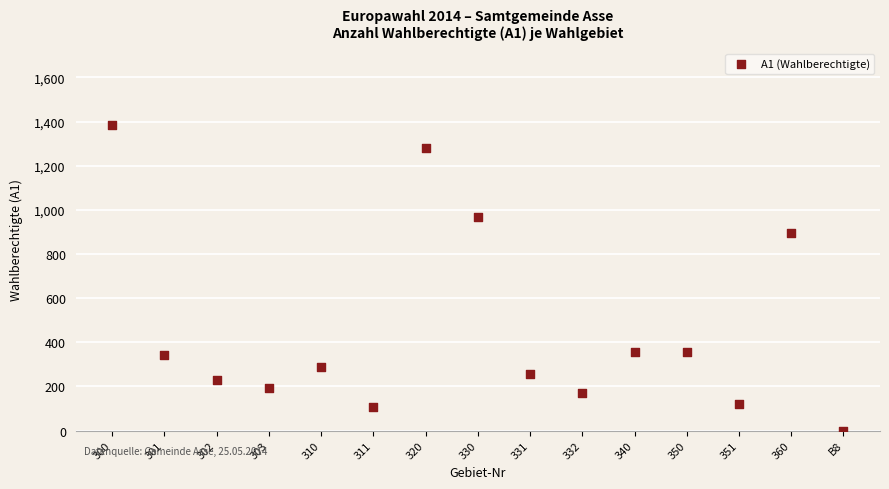

What Y value in the scatter plot is closest to 692?

896